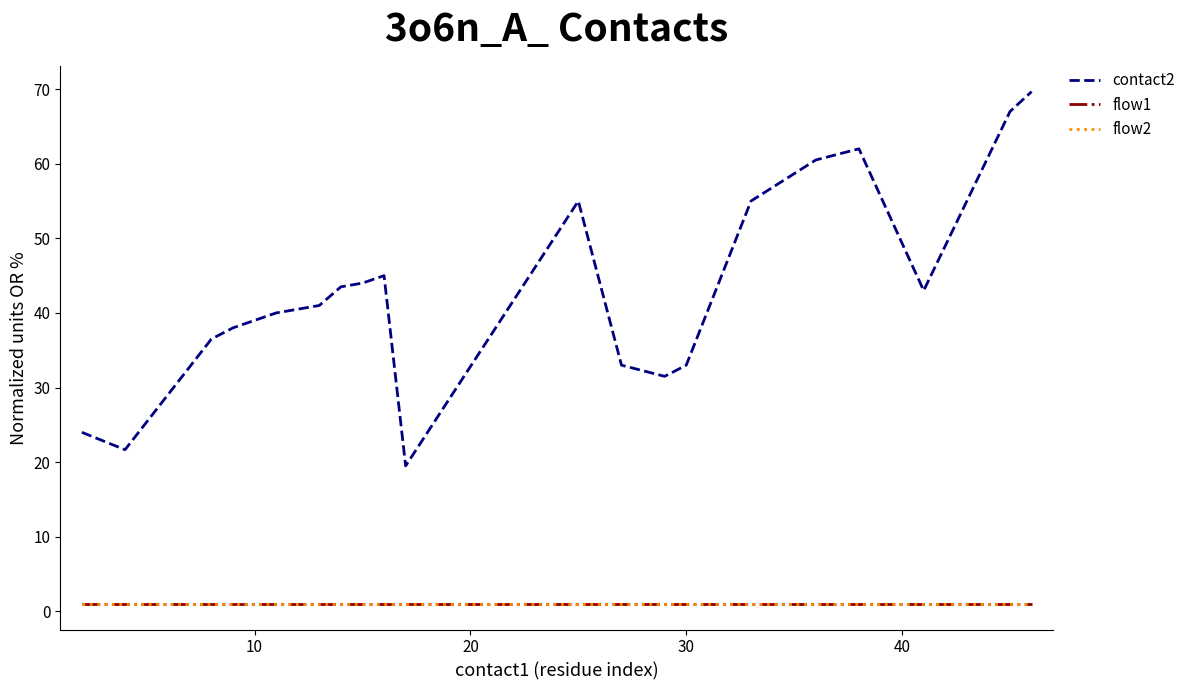

Which series has the largest range (max minus min)?

contact2